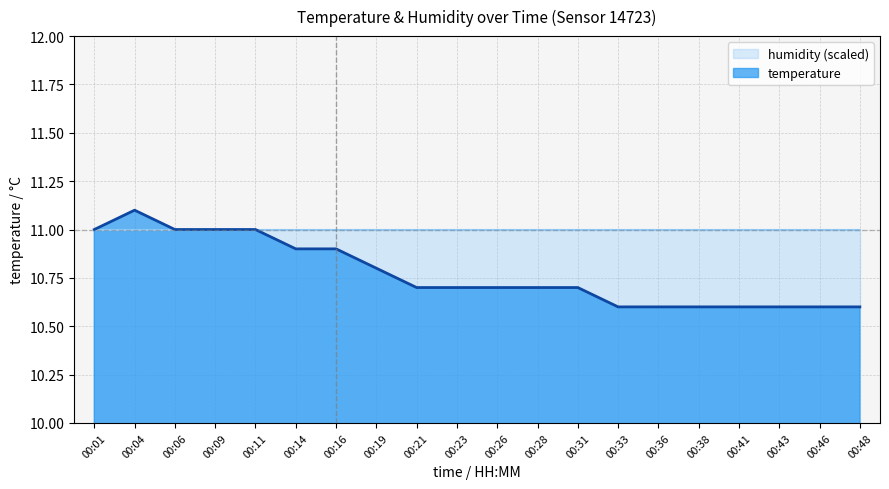

Reading right to left, extract all data points from this chart.

00:48=10.6	00:46=10.6	00:43=10.6	00:41=10.6	00:38=10.6	00:36=10.6	00:33=10.6	00:31=10.7	00:28=10.7	00:26=10.7	00:23=10.7	00:21=10.7	00:19=10.8	00:16=10.9	00:14=10.9	00:11=11.0	00:09=11.0	00:06=11.0	00:04=11.1	00:01=11.0